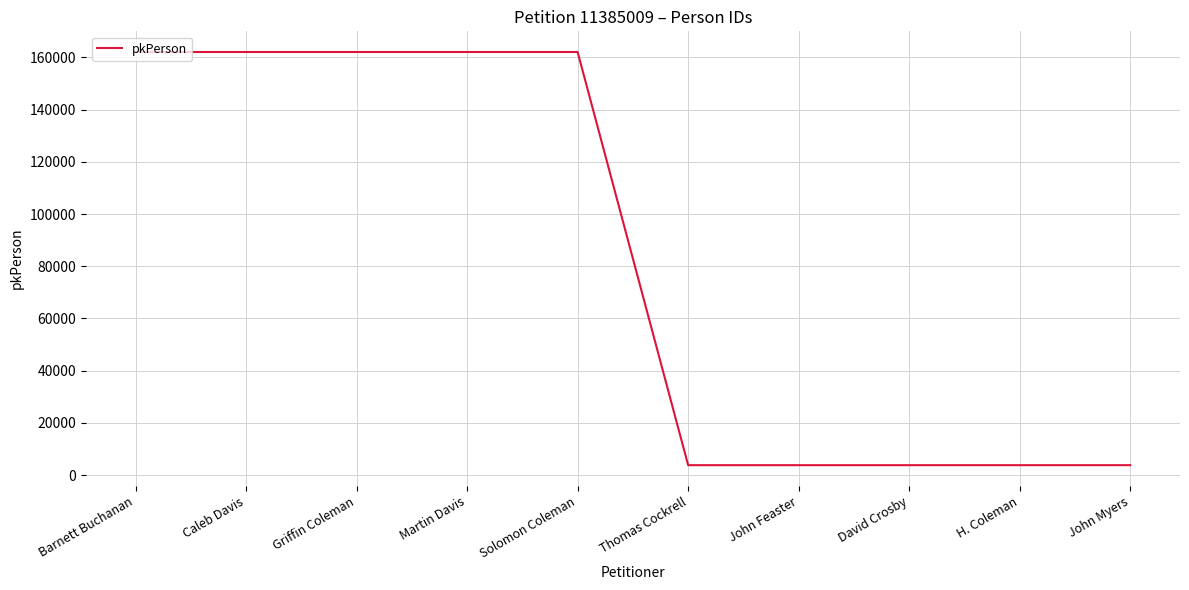

What is the approximate value at Thomas Cockrell, to the nearest 10?

3780